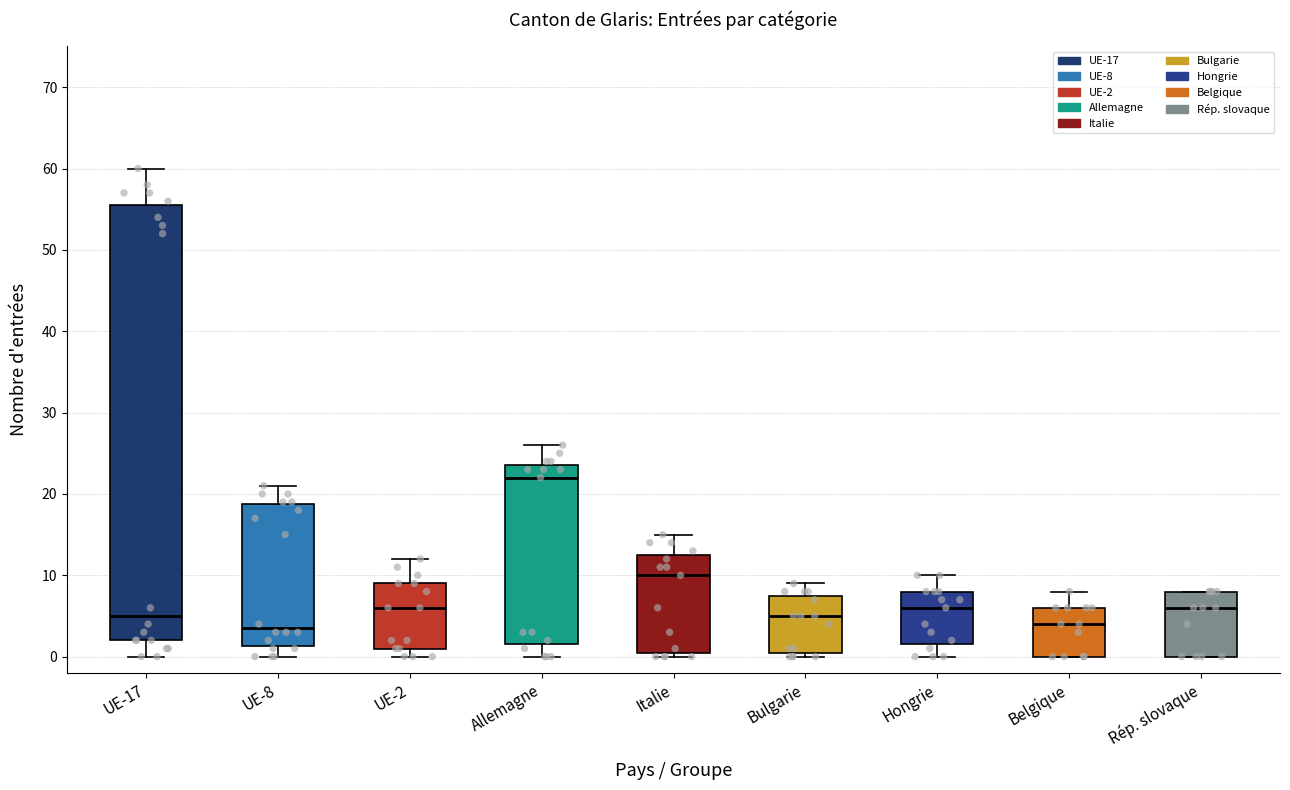

Reading left to right, transcribe this box plot: for each box, give where its median line is, the range the box spans, and where its two whiskers end, as read against the y-axis. The values are not printed on the chart, so give them approximately, as read against the axis.

UE-17: median 5, box 2 to 56, whiskers 0 to 60
UE-8: median 4, box 1 to 19, whiskers 0 to 21
UE-2: median 6, box 1 to 9, whiskers 0 to 12
Allemagne: median 22, box 2 to 24, whiskers 0 to 26
Italie: median 10, box 1 to 13, whiskers 0 to 15
Bulgarie: median 5, box 1 to 8, whiskers 0 to 9
Hongrie: median 6, box 2 to 8, whiskers 0 to 10
Belgique: median 4, box 0 to 6, whiskers 0 to 8
Rép. slovaque: median 6, box 0 to 8, whiskers 0 to 8